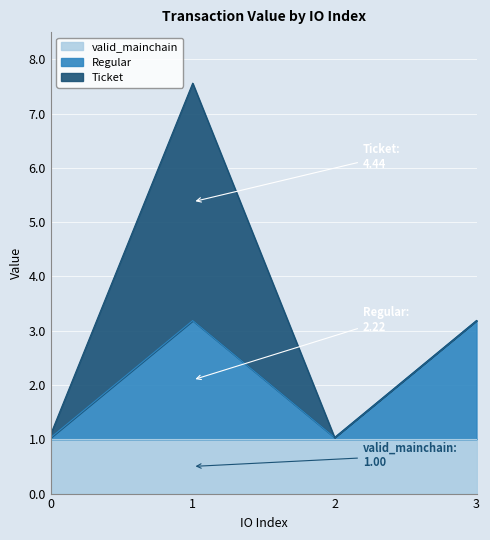

The value of valid_mainchain at 1 is 1.0. True or false?

True